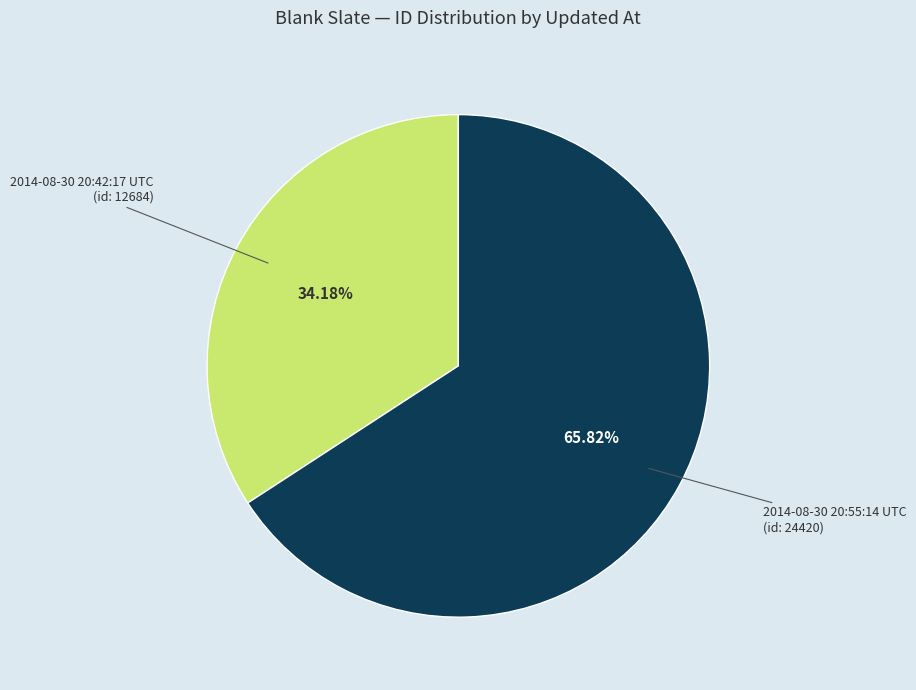

What is the ratio of the value at 2014-08-30 20:55:14 UTC to the value at 2014-08-30 20:42:17 UTC?

1.9